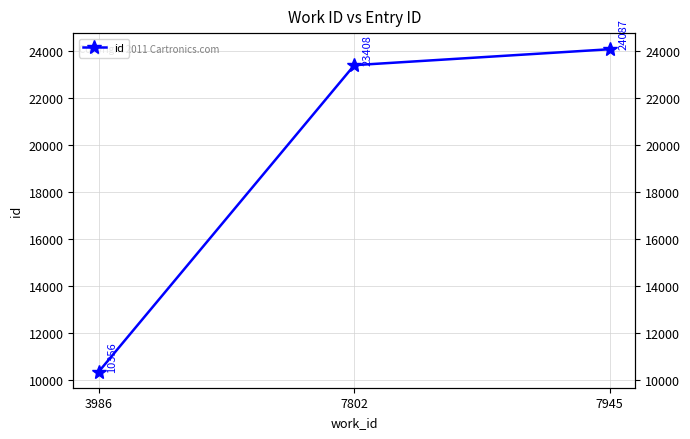

What is the sum of the values at 7802 and 3986?

33764